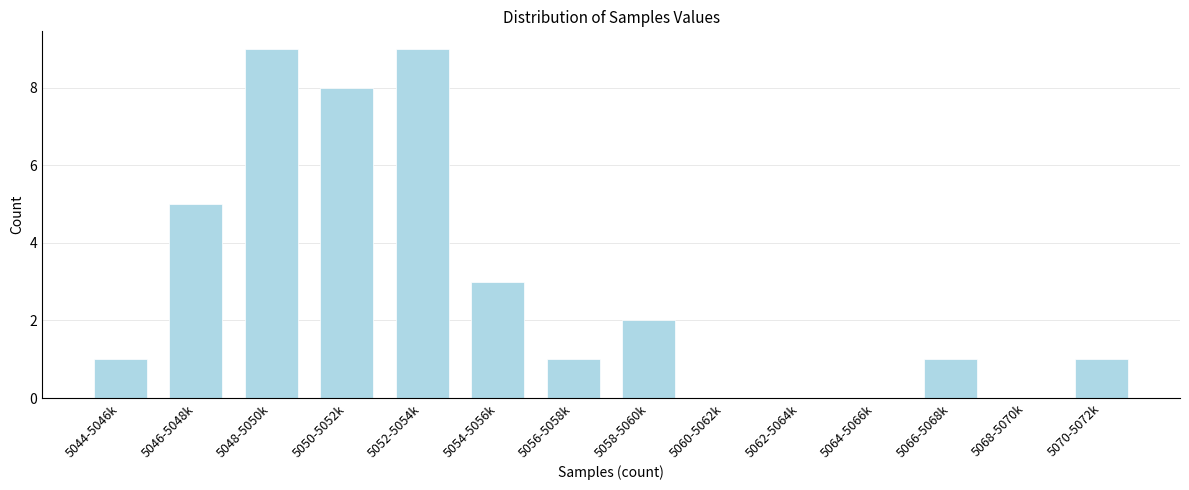

Reading left to right, extract all data points from this chart.

5044-5046k=1	5046-5048k=5	5048-5050k=9	5050-5052k=8	5052-5054k=9	5054-5056k=3	5056-5058k=1	5058-5060k=2	5060-5062k=0	5062-5064k=0	5064-5066k=0	5066-5068k=1	5068-5070k=0	5070-5072k=1